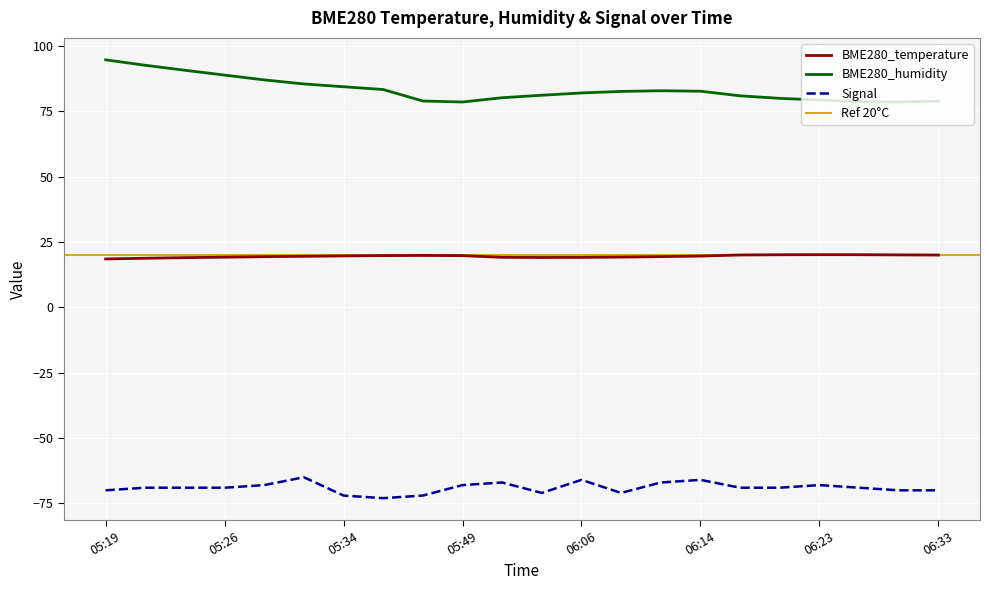

True or false: BME280_temperature and Signal intersect in this chart.

False